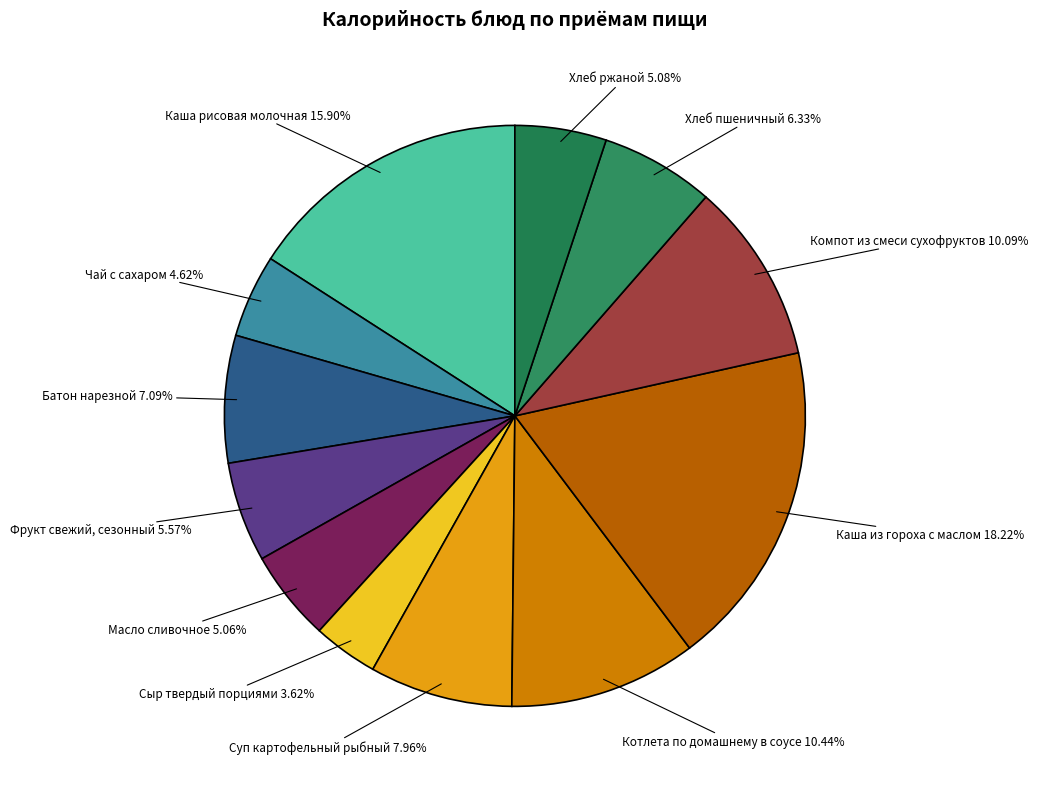

Rank the categories by value from lowest to highest.

Сыр твердый порциями, Чай с сахаром, Масло сливочное, Хлеб ржаной, Фрукт свежий, сезонный, Хлеб пшеничный, Батон нарезной, Суп картофельный рыбный, Компот из смеси сухофруктов, Котлета по домашнему в соусе, Каша рисовая молочная, Каша из гороха с маслом